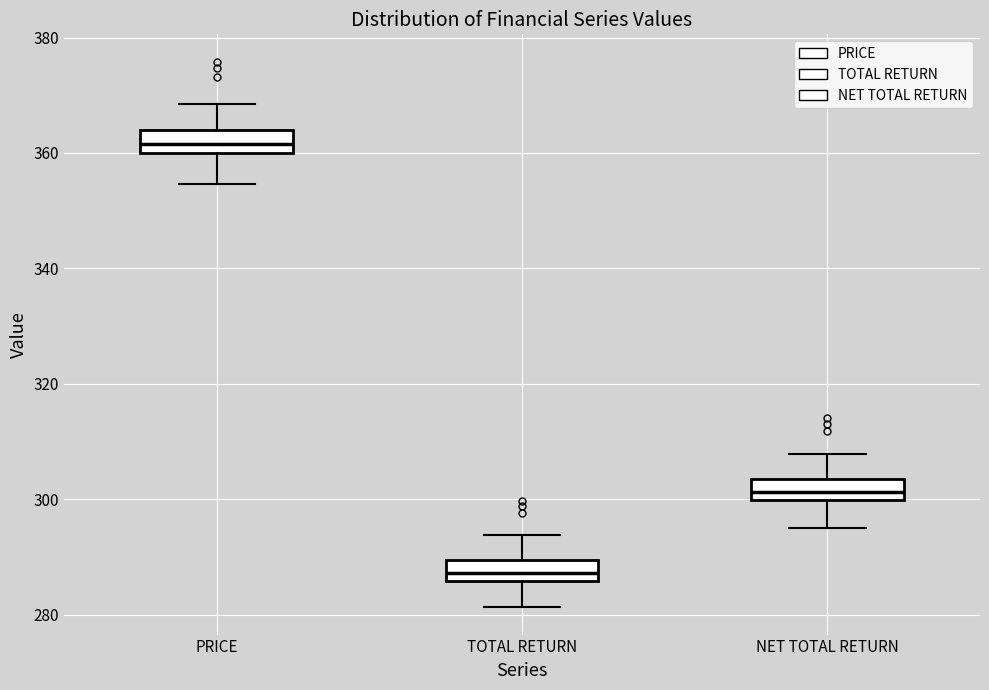

Reading left to right, read every box against the y-axis: the position of its median line, the range the box covers, and the ends of its whiskers. The values are not printed on the chart, so give them approximately, as read against the axis.

PRICE: median 362, box 360 to 364, whiskers 354 to 368
TOTAL RETURN: median 288, box 286 to 290, whiskers 282 to 294
NET TOTAL RETURN: median 302, box 300 to 304, whiskers 296 to 308